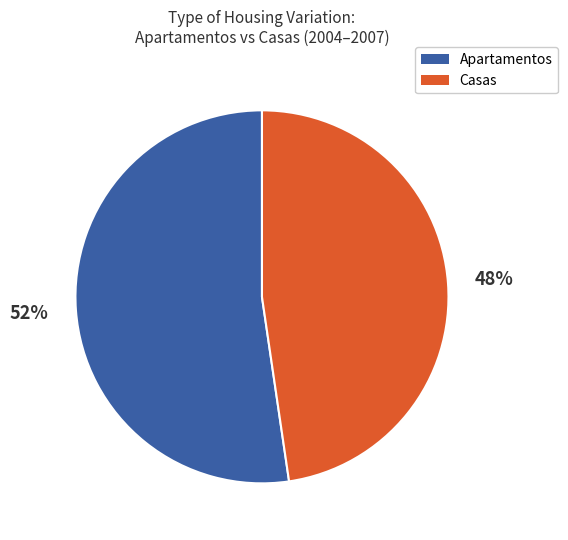

To the nearest percent, what is the average slice percentage?

50%